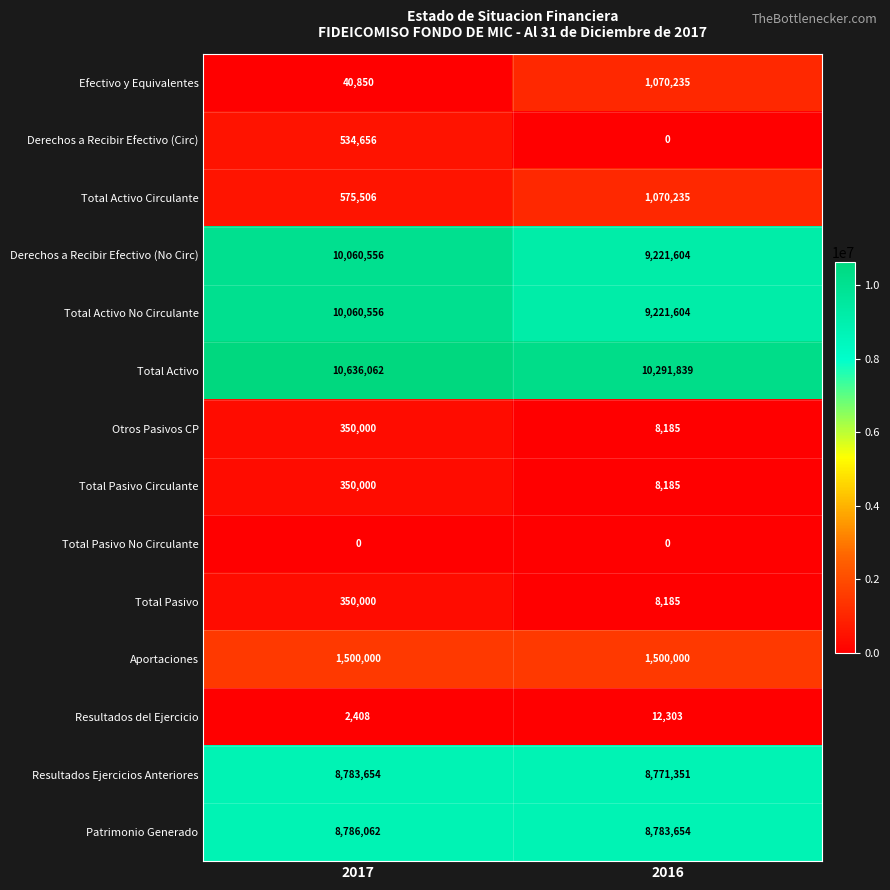

Reading right to left, extract all data points from this chart.

Efectivo y Equivalentes: 2016=1070235	2017=40850
Derechos a Recibir Efectivo (Circ): 2016=0	2017=534656
Total Activo Circulante: 2016=1070235	2017=575506
Derechos a Recibir Efectivo (No Circ): 2016=9221604	2017=10060556
Total Activo No Circulante: 2016=9221604	2017=10060556
Total Activo: 2016=10291839	2017=10636062
Otros Pasivos CP: 2016=8185	2017=350000
Total Pasivo Circulante: 2016=8185	2017=350000
Total Pasivo No Circulante: 2016=0	2017=0
Total Pasivo: 2016=8185	2017=350000
Aportaciones: 2016=1500000	2017=1500000
Resultados del Ejercicio: 2016=12303	2017=2408
Resultados Ejercicios Anteriores: 2016=8771351	2017=8783654
Patrimonio Generado: 2016=8783654	2017=8786062